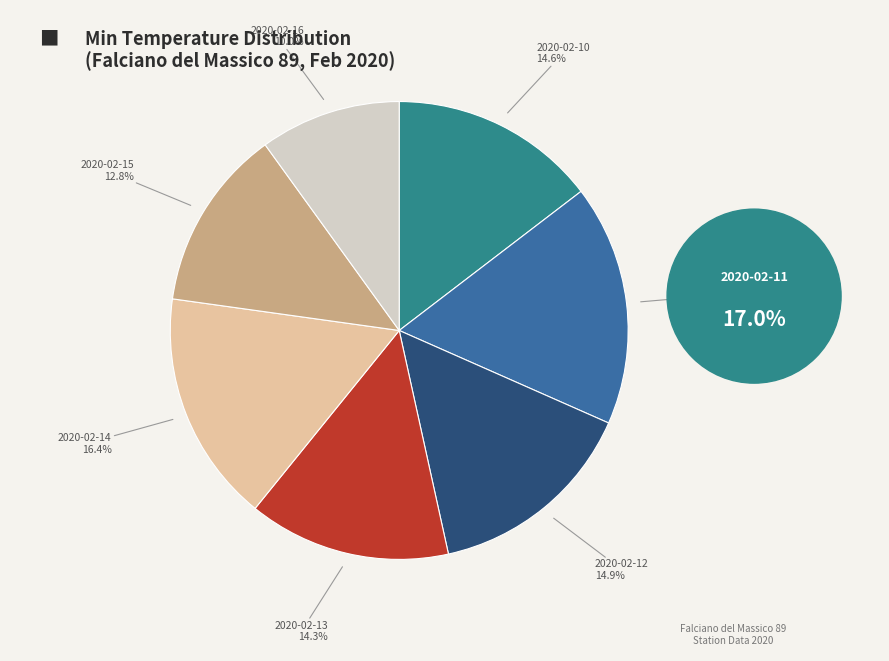

Does any single category account for the majority?

No